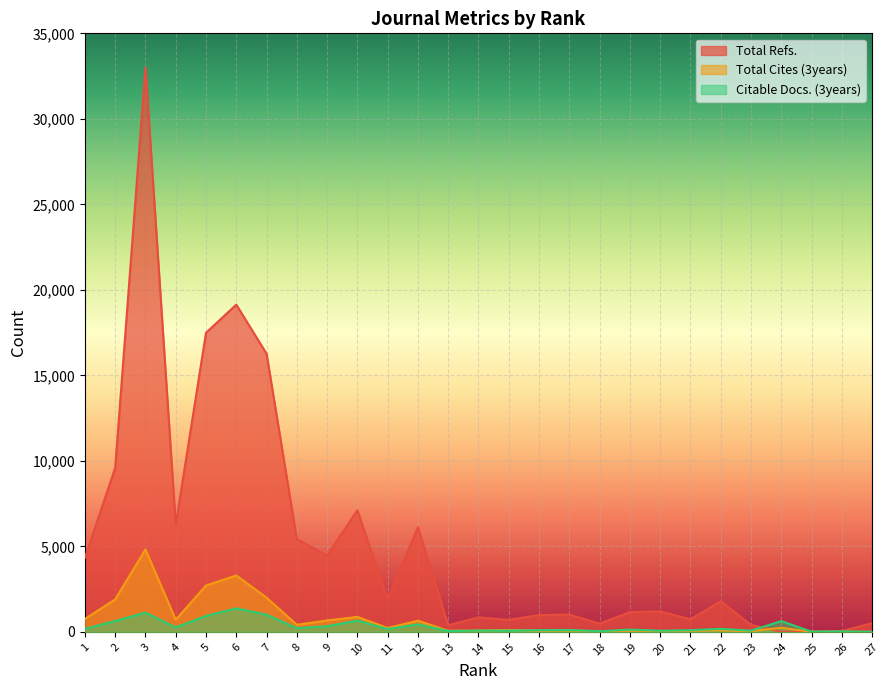

Which series has the largest range (max minus min)?

Total Refs.